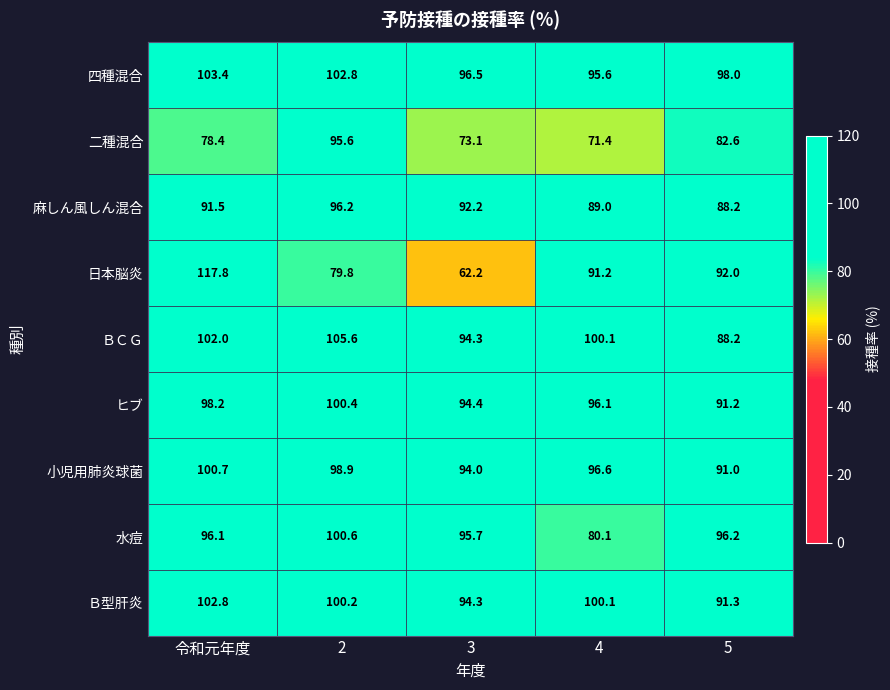

How many data points does each series have?

5